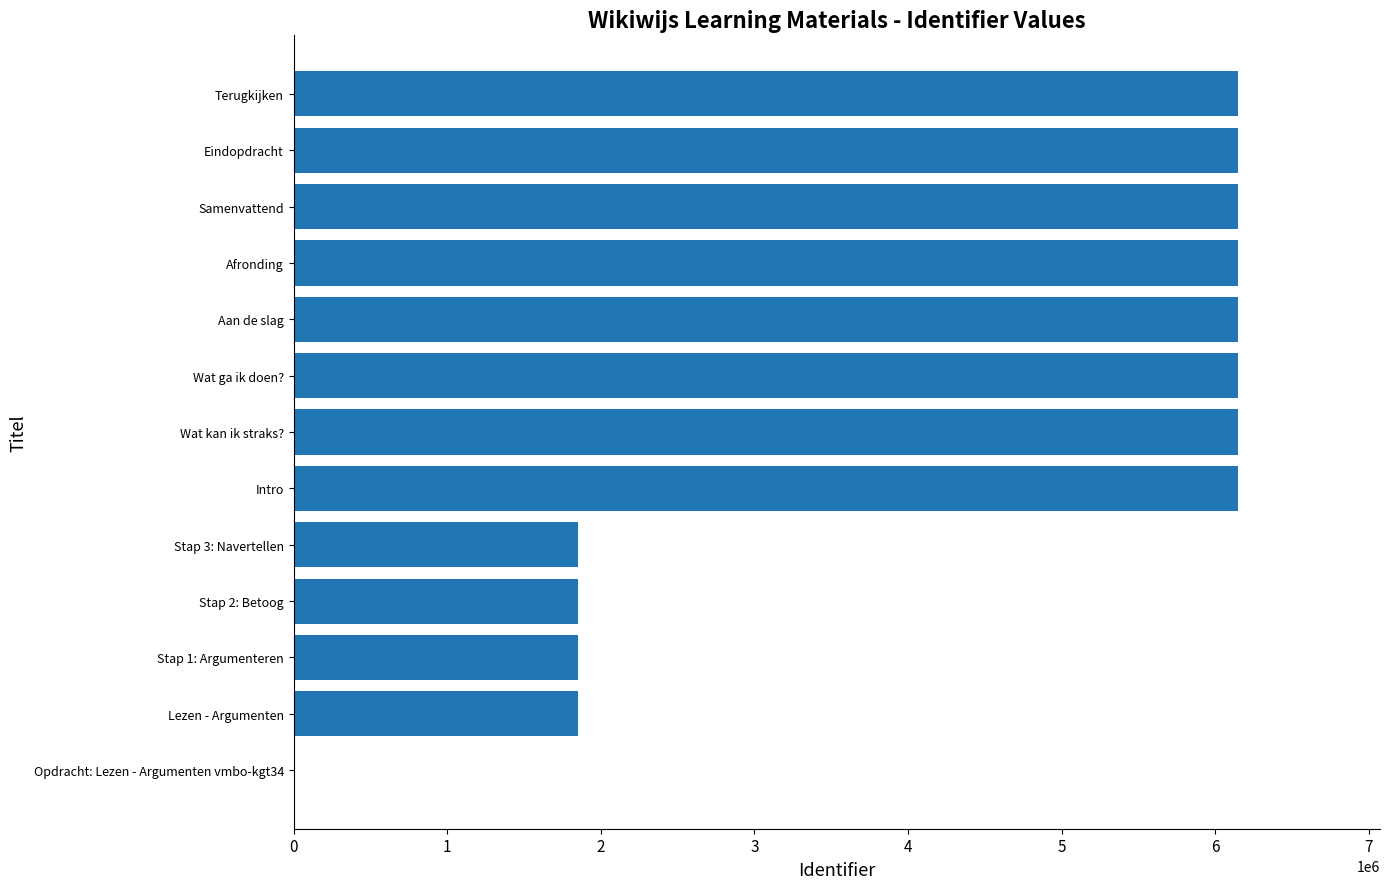

What is the change in value from Stap 3: Navertellen to Intro?

+4298900